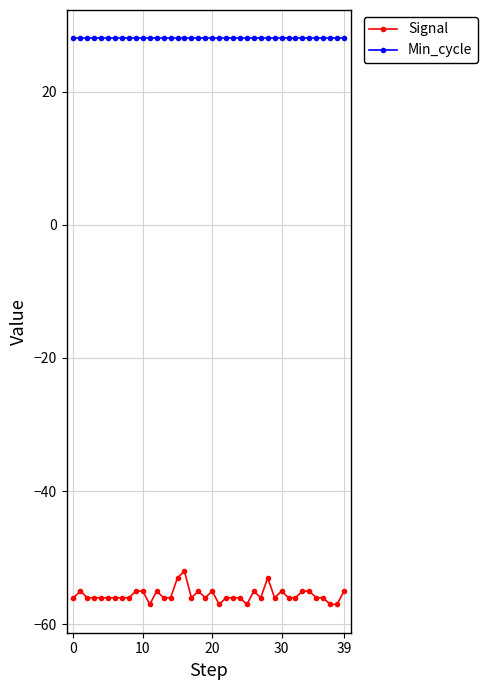

What is the lowest value of the Min_cycle series?

28